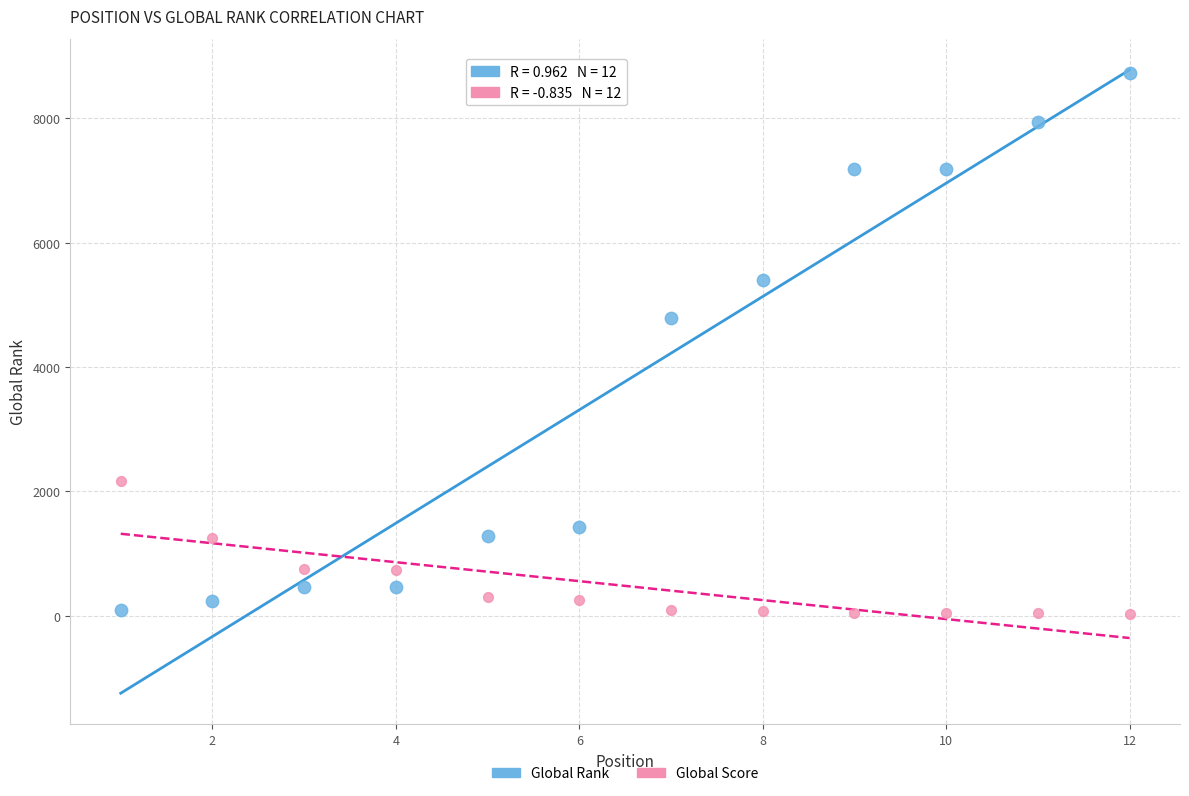

In the Global Rank series, what Y value is closest to 4413?

4787